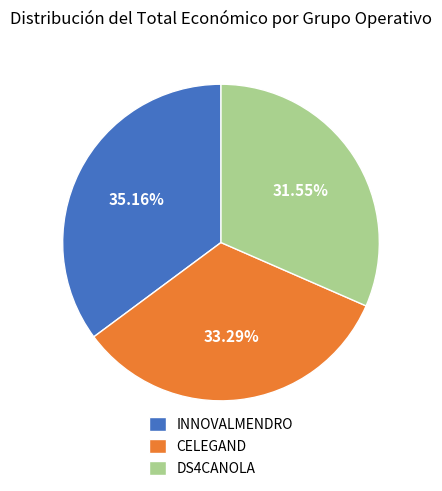

Is DS4CANOLA the majority of the pie?

No